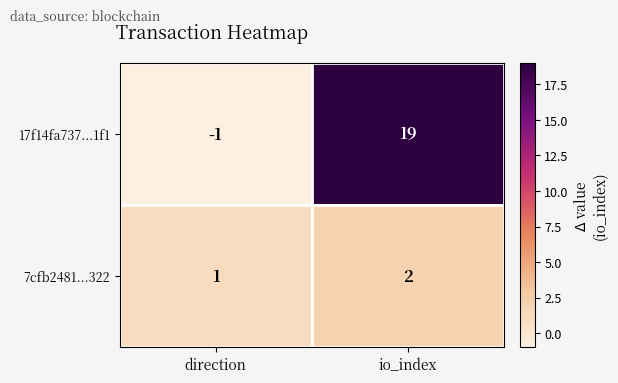

Reading right to left, list all the values displayed in this chart.

17f14fa737...1f1: io_index=19	direction=-1
7cfb2481...322: io_index=2	direction=1